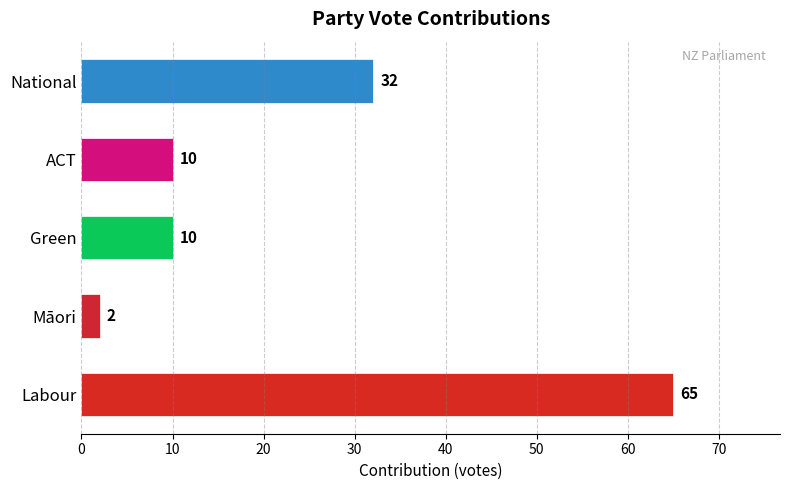

Which has a higher value, Māori or ACT?

ACT